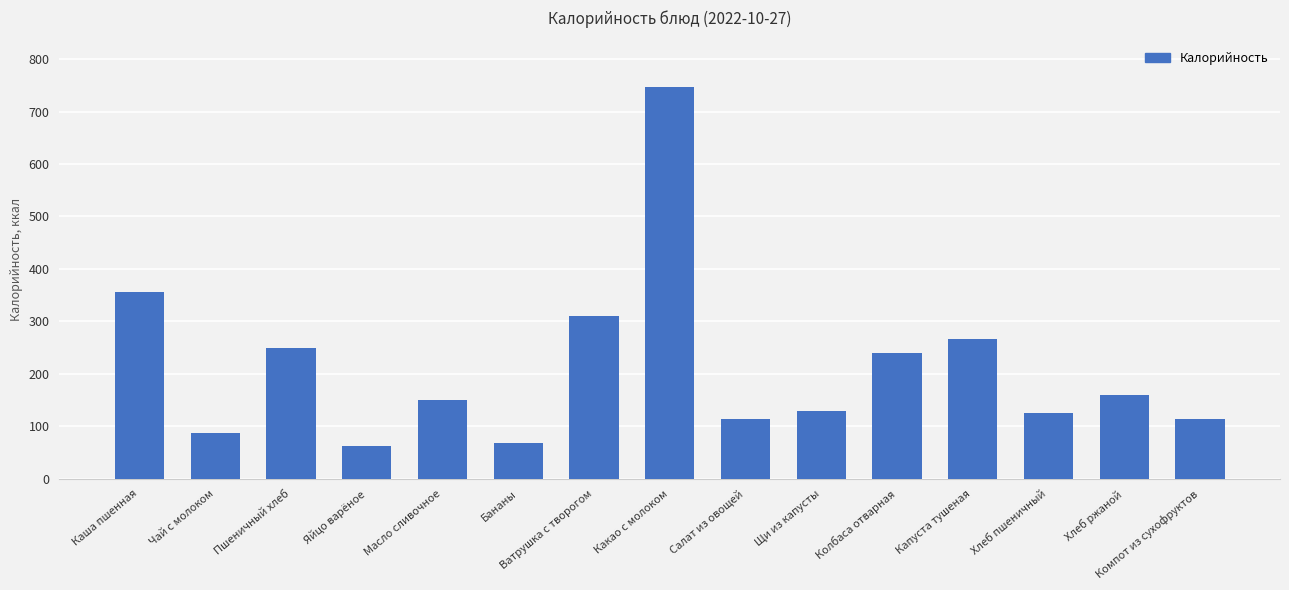

Where is the data nearest to the value 404?

Каша пшенная